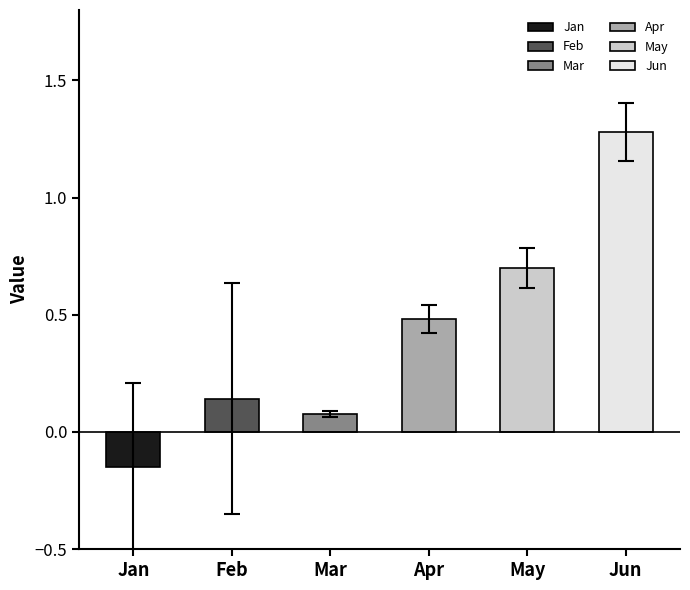

The value of Apr at pct85 is 0.4. True or false?

True